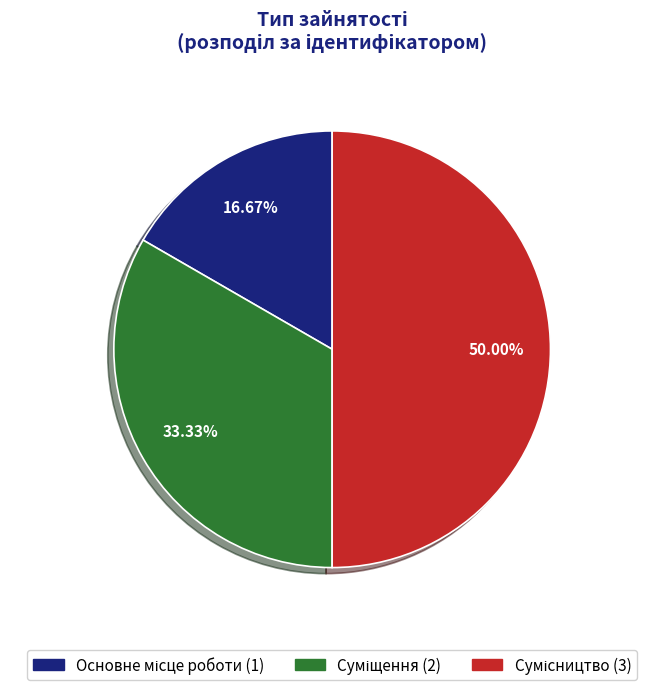

What percentage is the Основне місце роботи slice, to the nearest percent?

17%